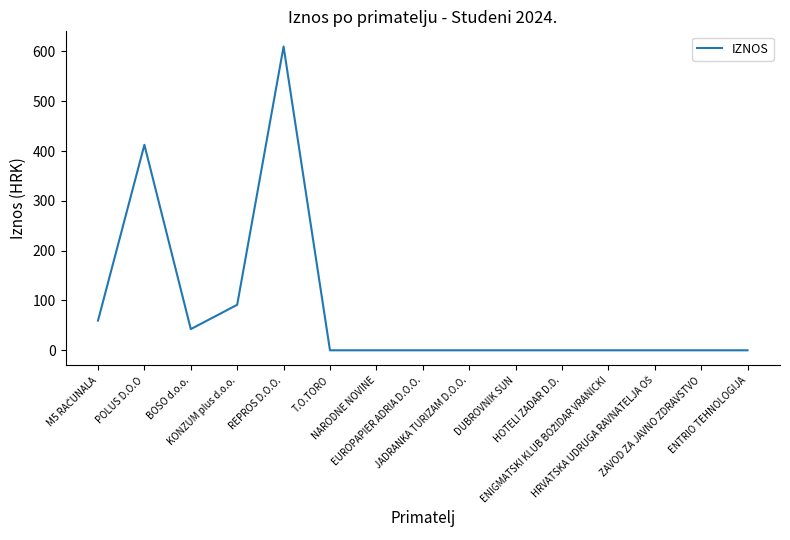

What is the difference between the second highest and minimum values?

412.5